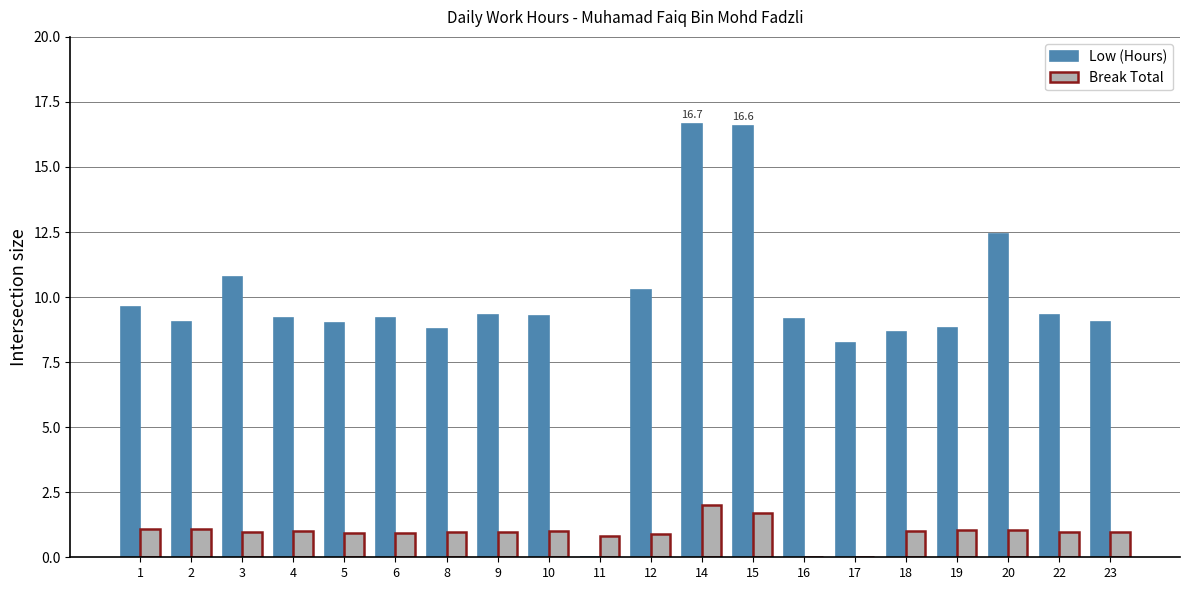

What is the maximum value shown in the chart?

16.7